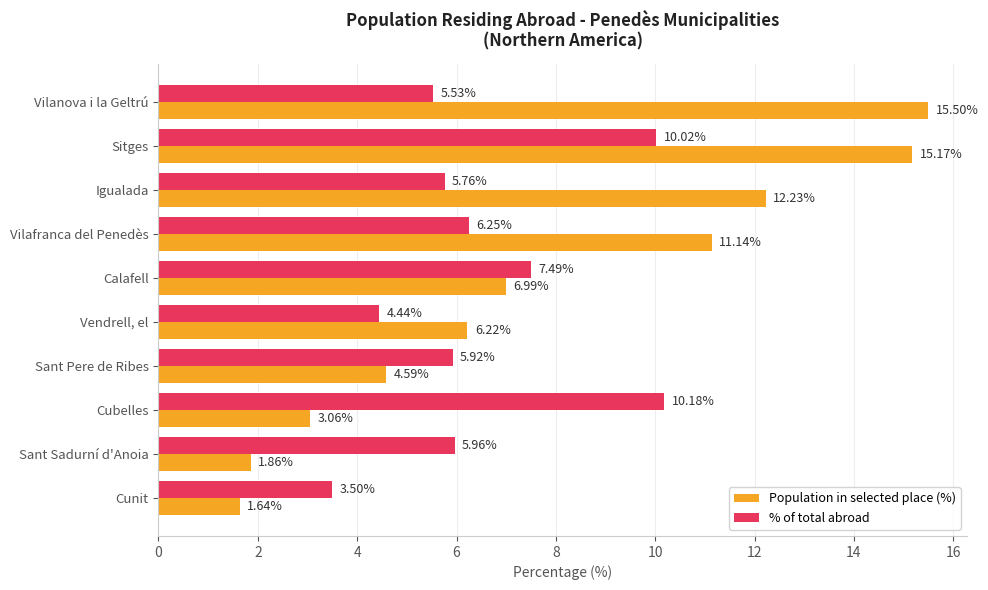

What is the minimum value for % of total abroad?

3.5